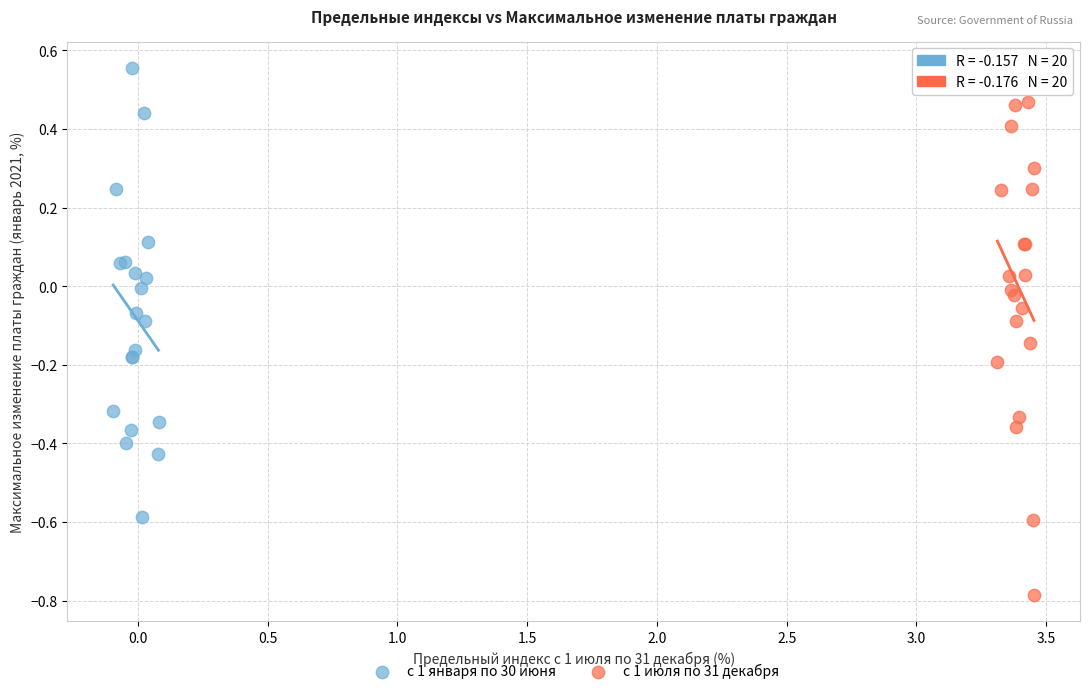

Which series contains the highest Y value?

с 1 января по 30 июня